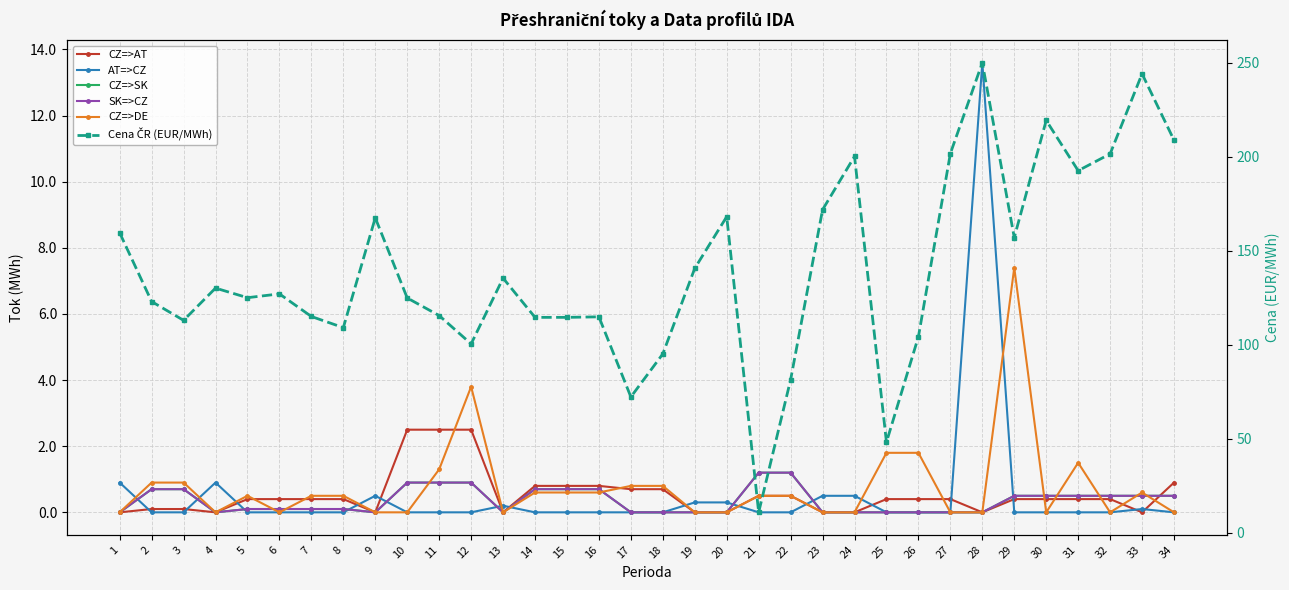

Is it true that AT=>CZ equals 8.3 at 30?

False